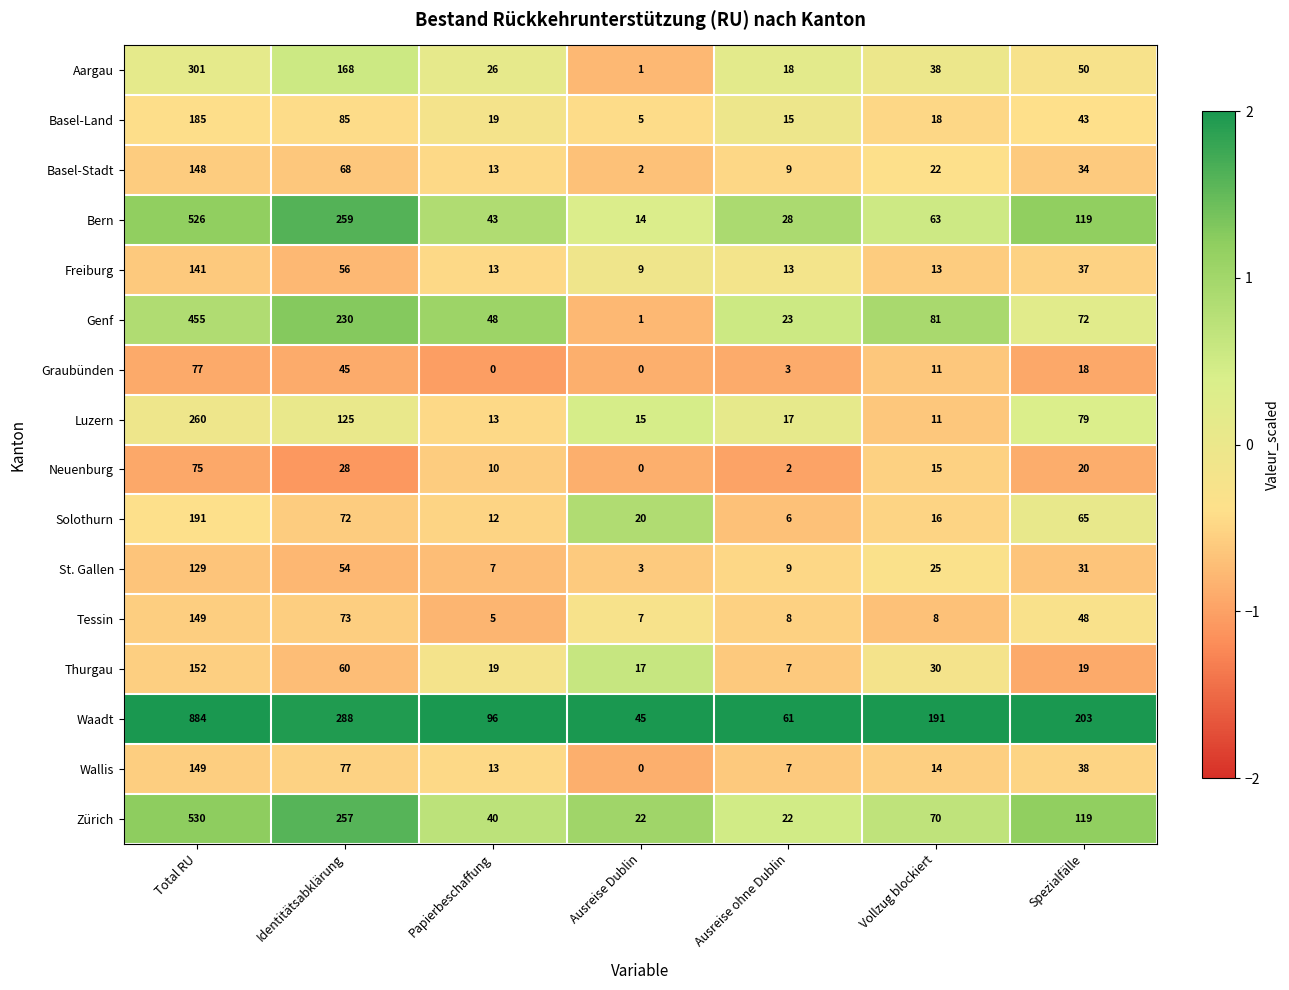

Which series has the widest spread of values?

Waadt